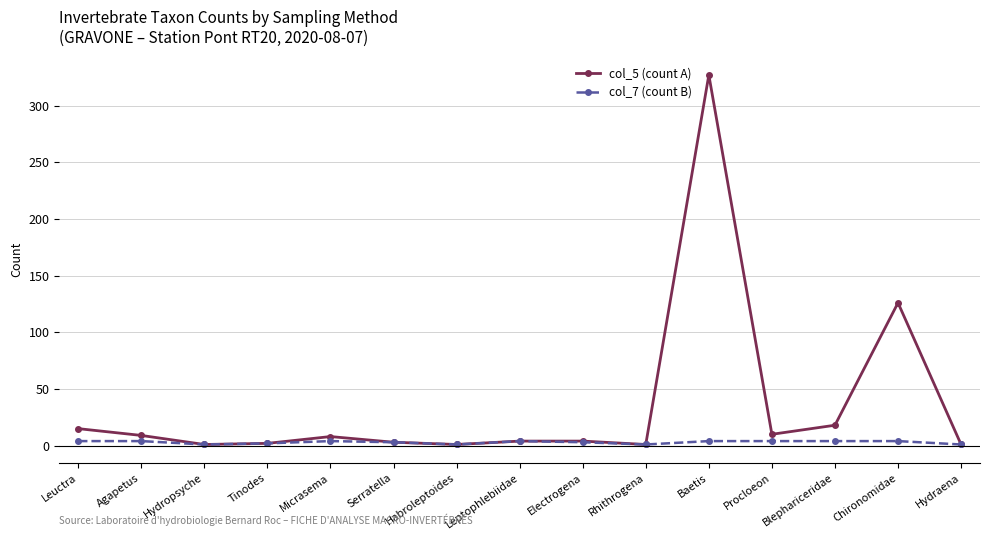

What is the greatest value displayed?

327